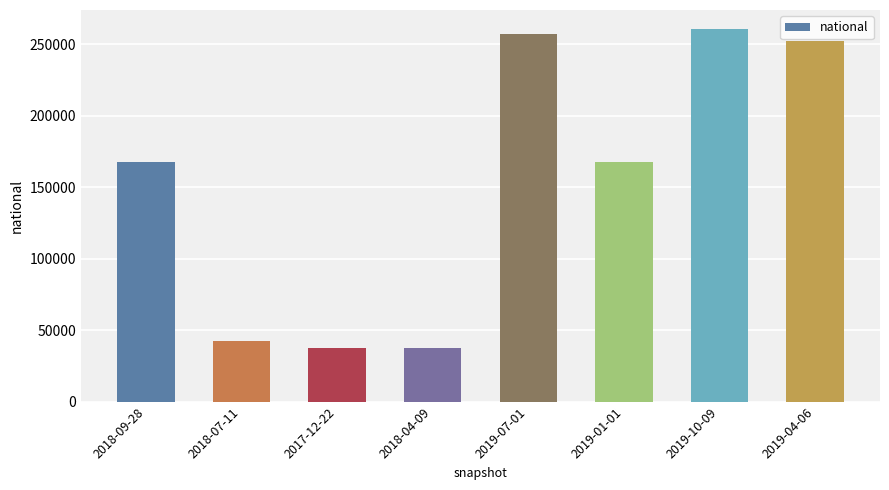

How many bars are there in total?

8